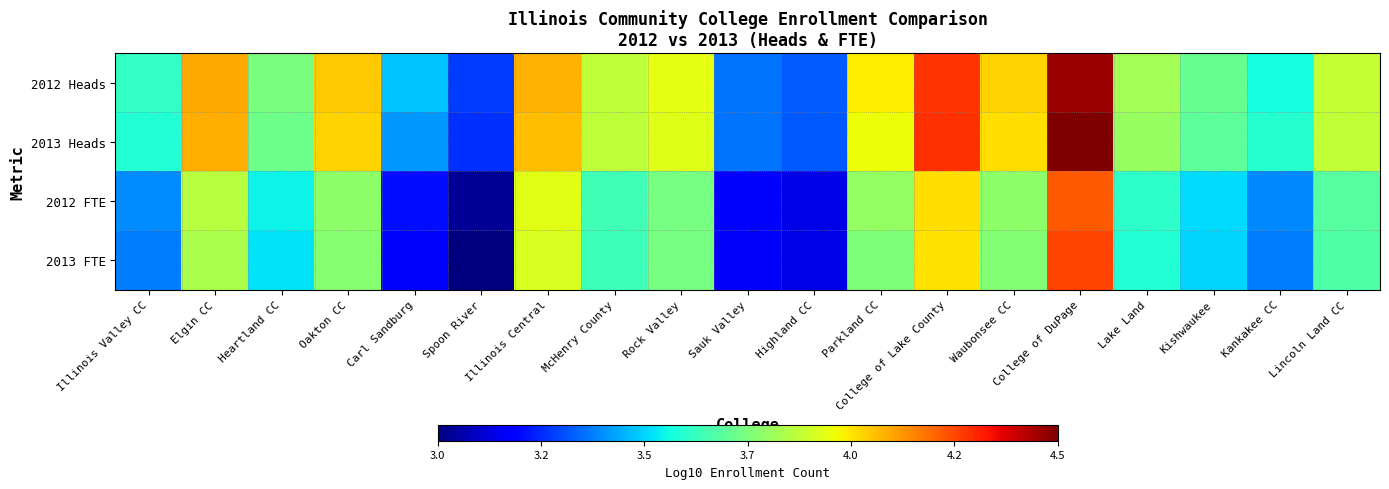

Which series changed the most between Heartland CC and Sauk Valley?

2012 Heads